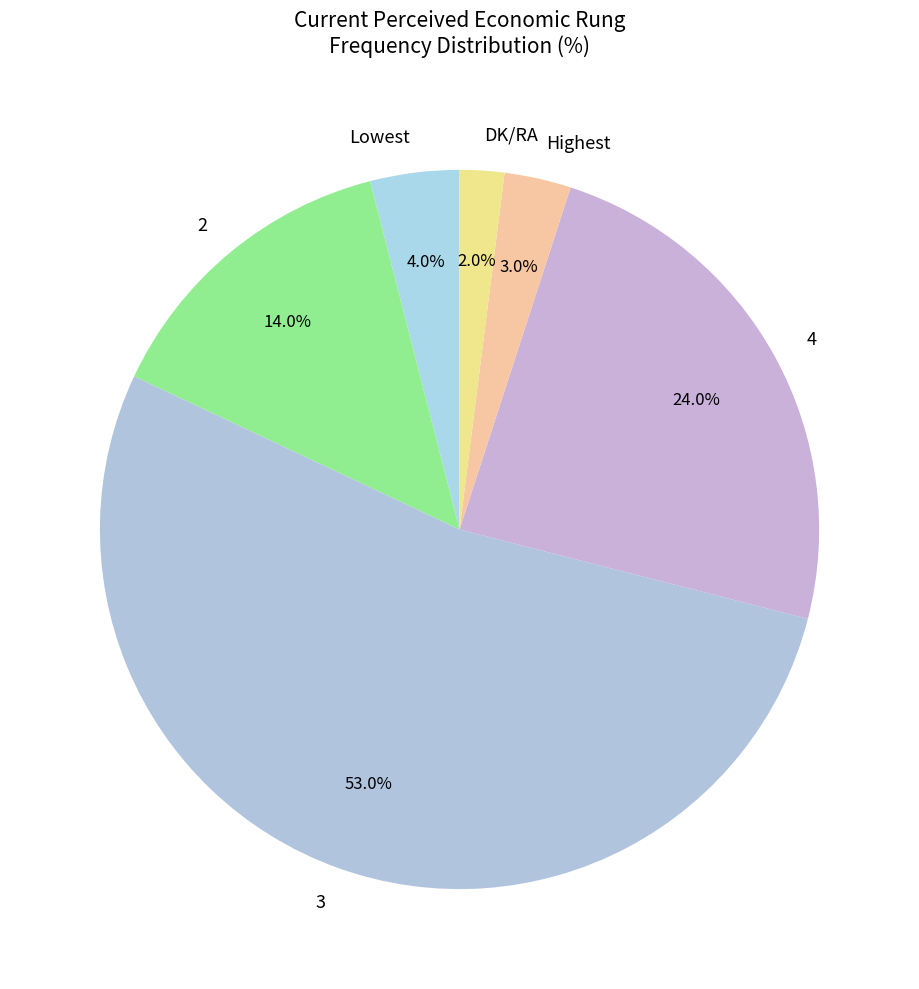

Between 4 and 3, which is larger?

3